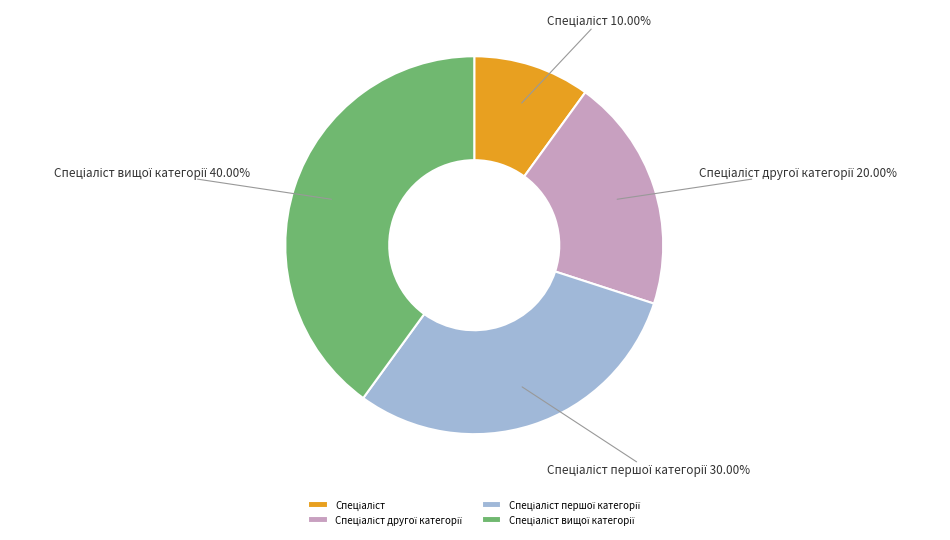

Does any single category account for the majority?

No